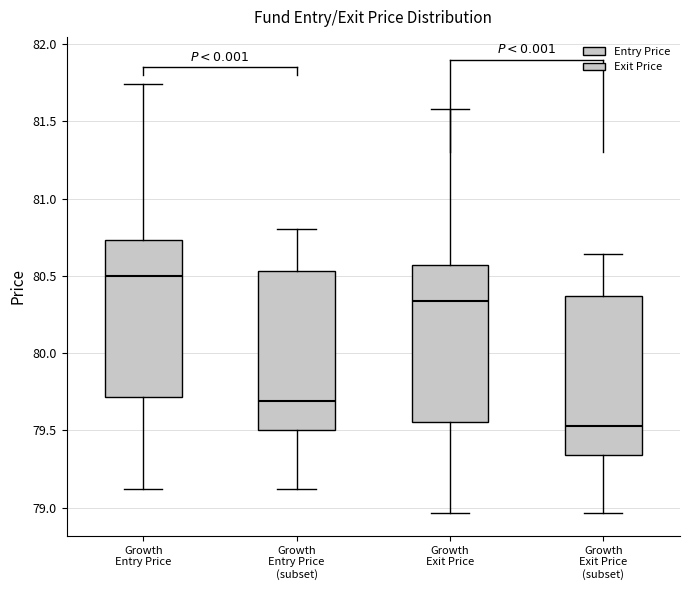

Where does the lower whisker of the box for Growth Entry Price (subset) end on the y-axis? The values are not printed on the chart, so give them approximately, as read against the axis.

79.10